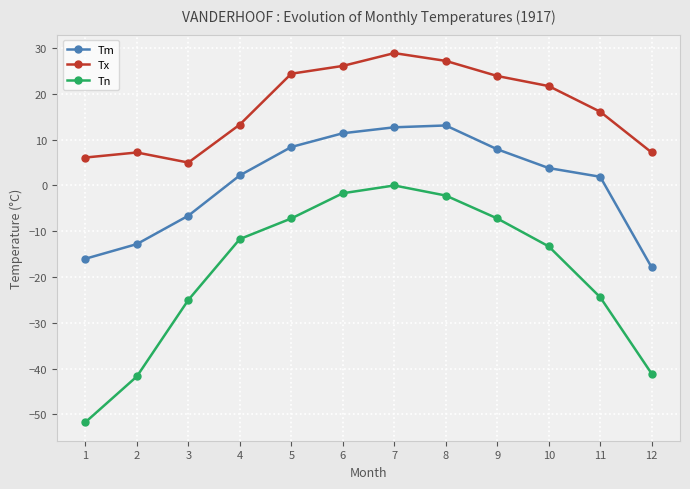

How many lines are shown in the chart?

3